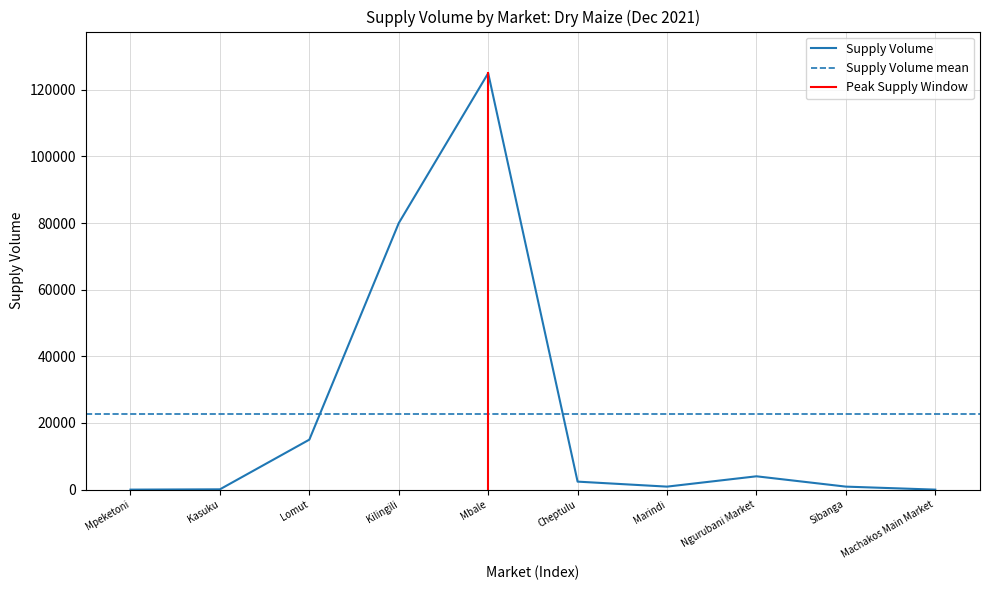

Which category has the highest value across all series?

Mbale